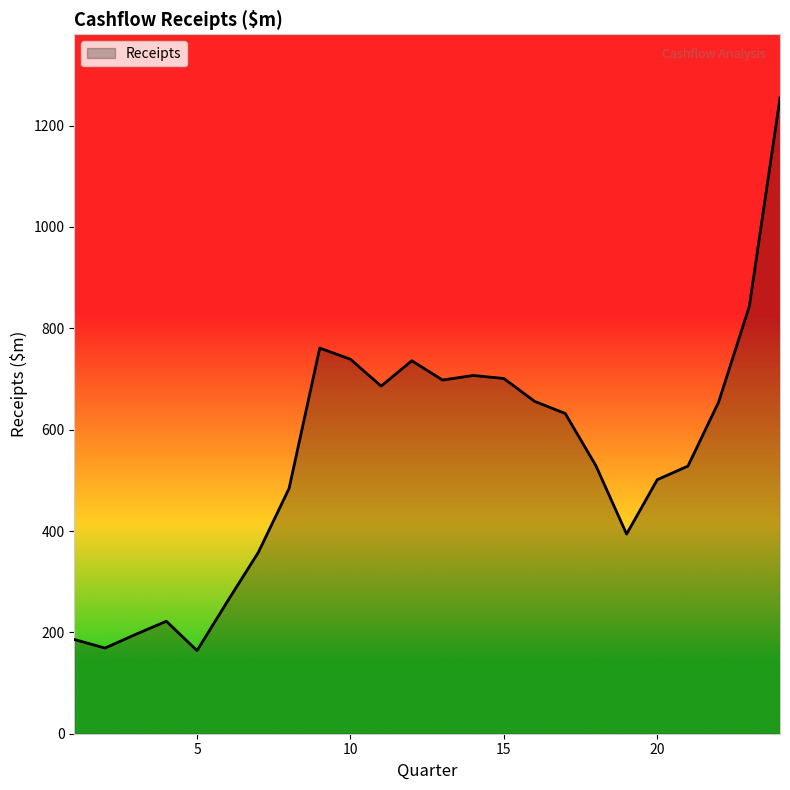

What is the difference between the maximum and minimum values?

1090.7